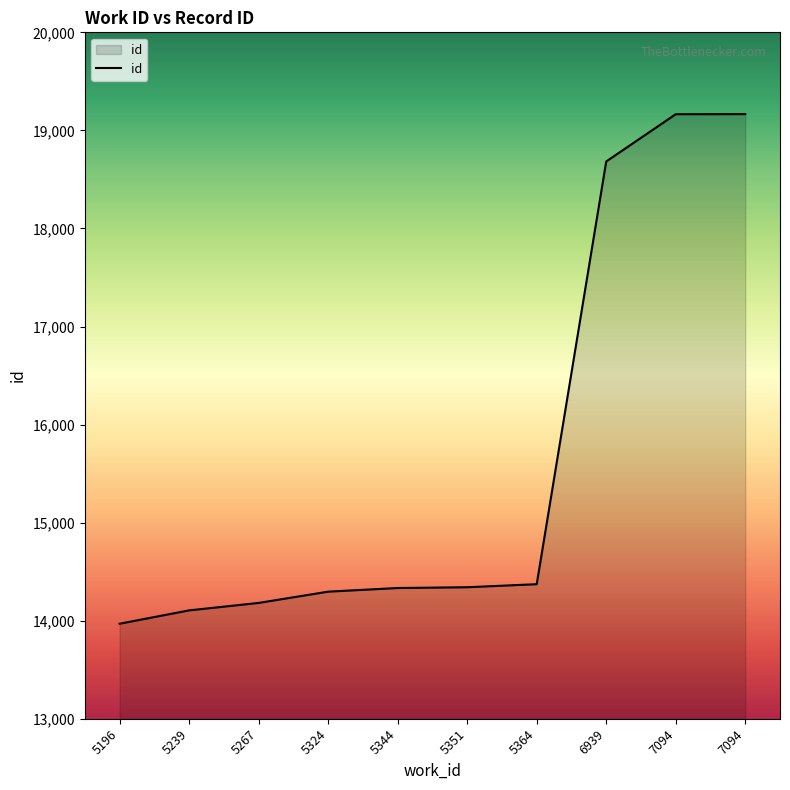

Reading right to left, what are all the values shown in this chart?

7094=19166	7094=19165	6939=18683	5364=14372	5351=14341	5344=14333	5324=14296	5267=14181	5239=14105	5196=13969